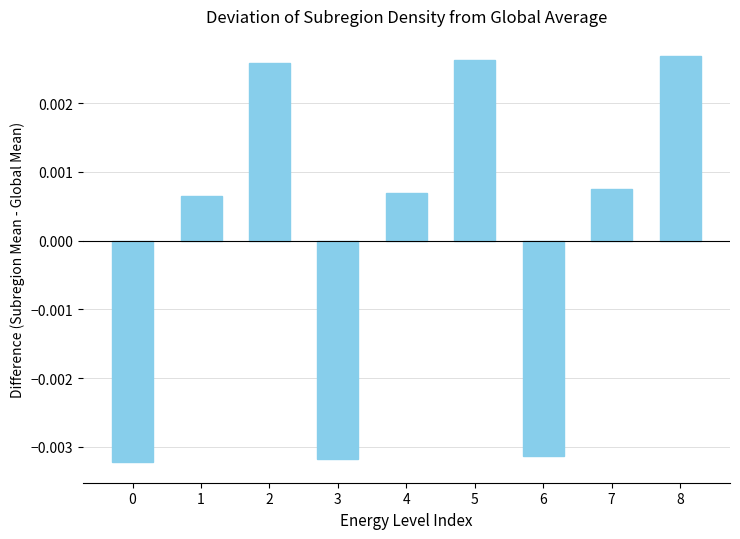

Count the values in the range 0 to 1.

6